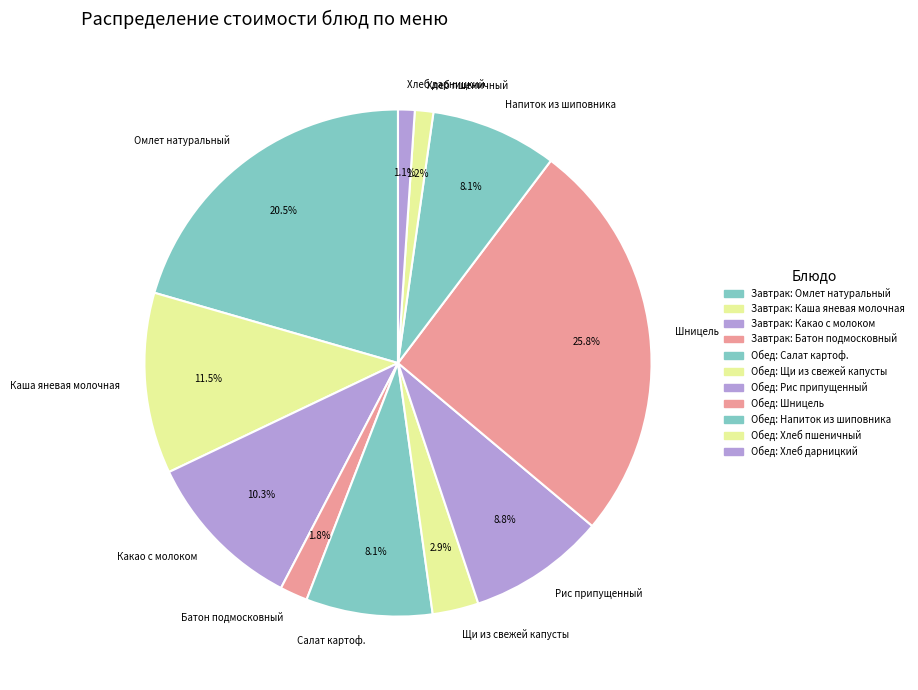

Between Шницель and Каша яневая молочная, which is larger?

Шницель